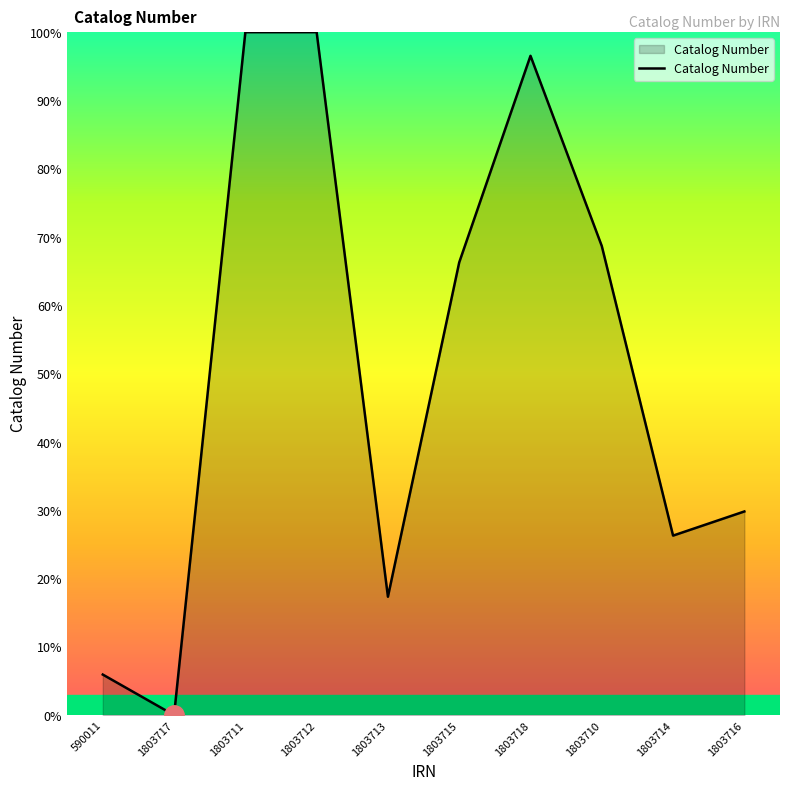

Reading left to right, transcribe all the data shown in this chart.

590011=5.9	1803717=0.0	1803711=100.0	1803712=100.0	1803713=17.3	1803715=66.3	1803718=96.5	1803710=68.7	1803714=26.3	1803716=29.8